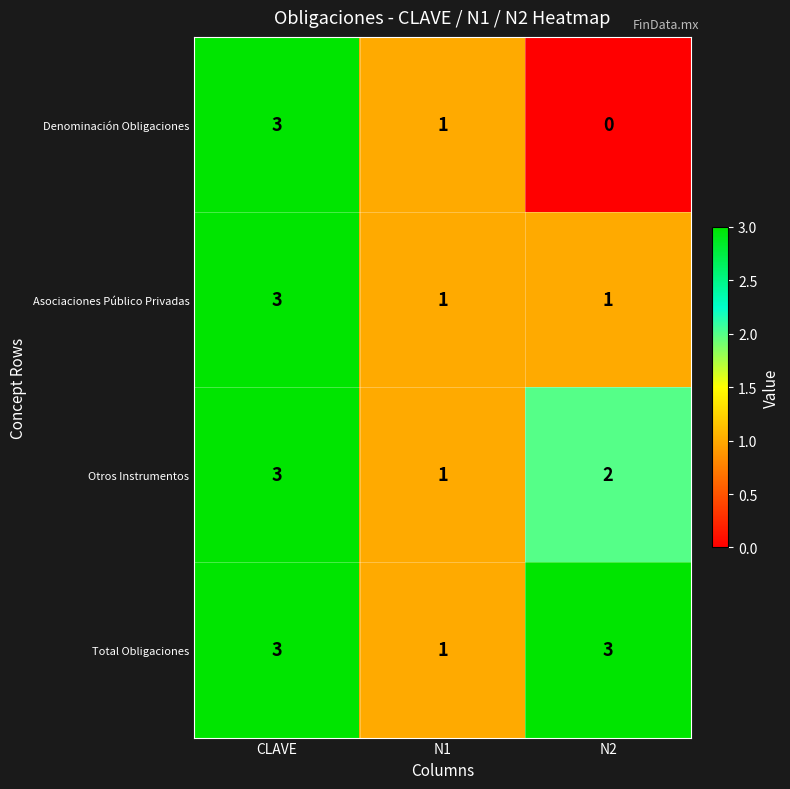

Which label corresponds to the smallest value in the chart?

N2